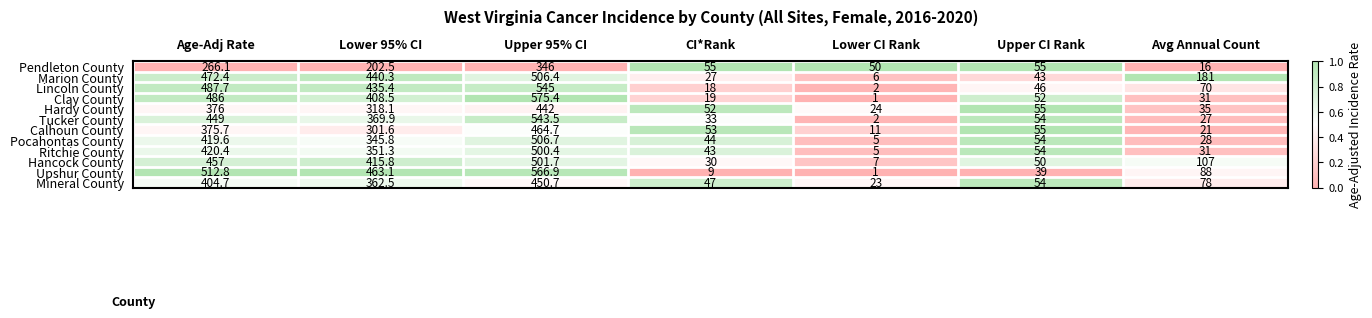

What is the sum of all Ritchie County values?

1405.1